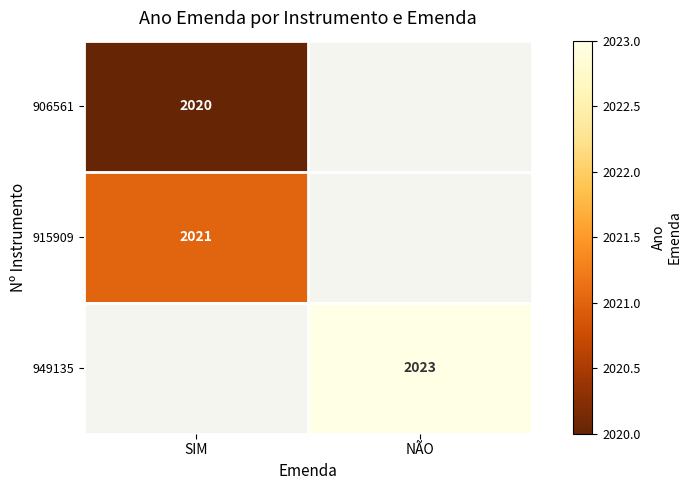

The 906561 series shows 2020 at SIM. True or false?

True